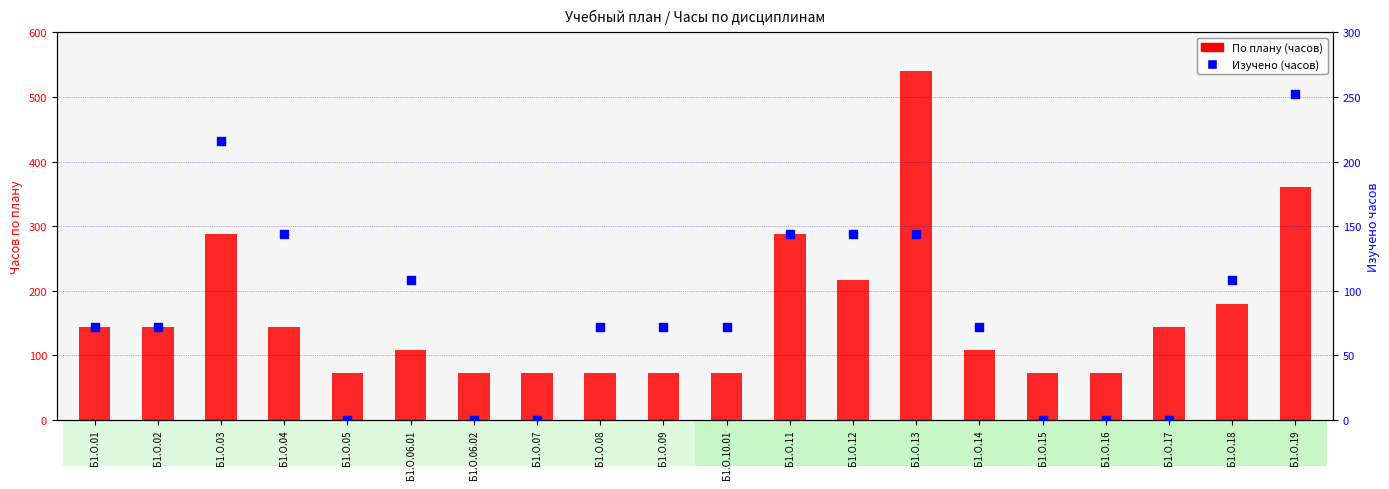

Which series contains the highest Y value?

По плану (часов)